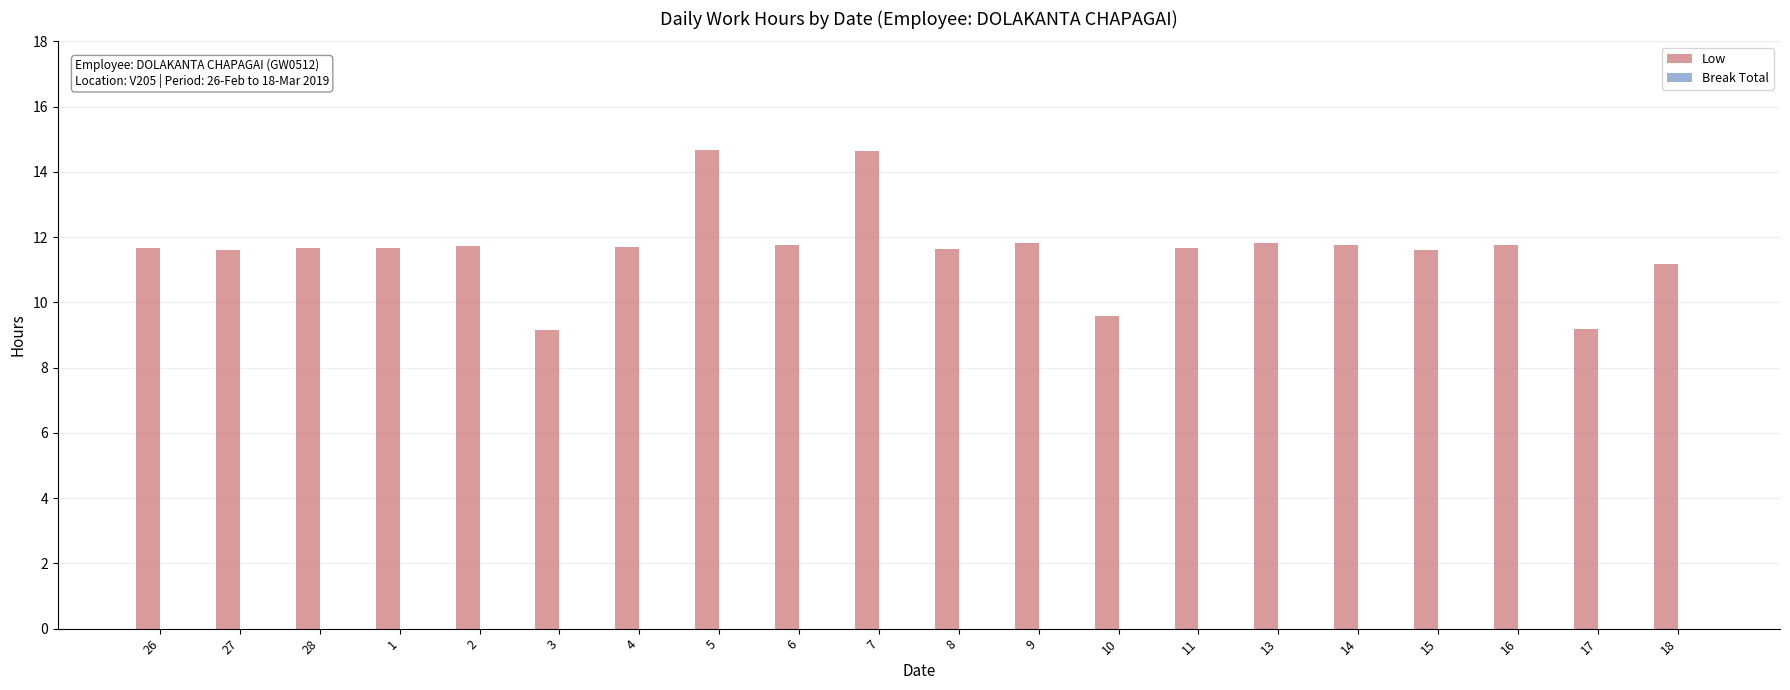

What is the change in value from 28 to 5?

+3.0